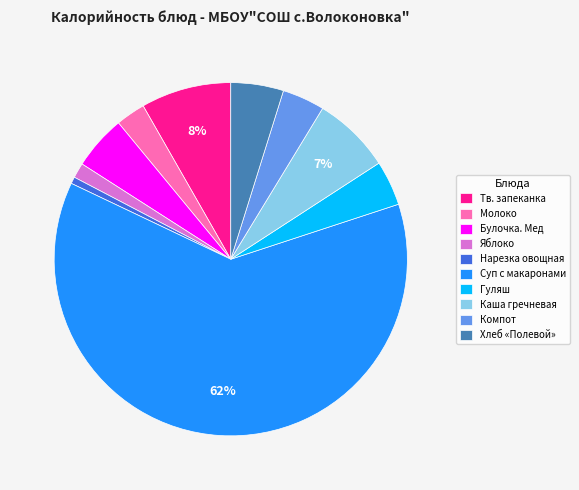

Combined, do Молоко and Булочка. Мед account for over 50%?

No